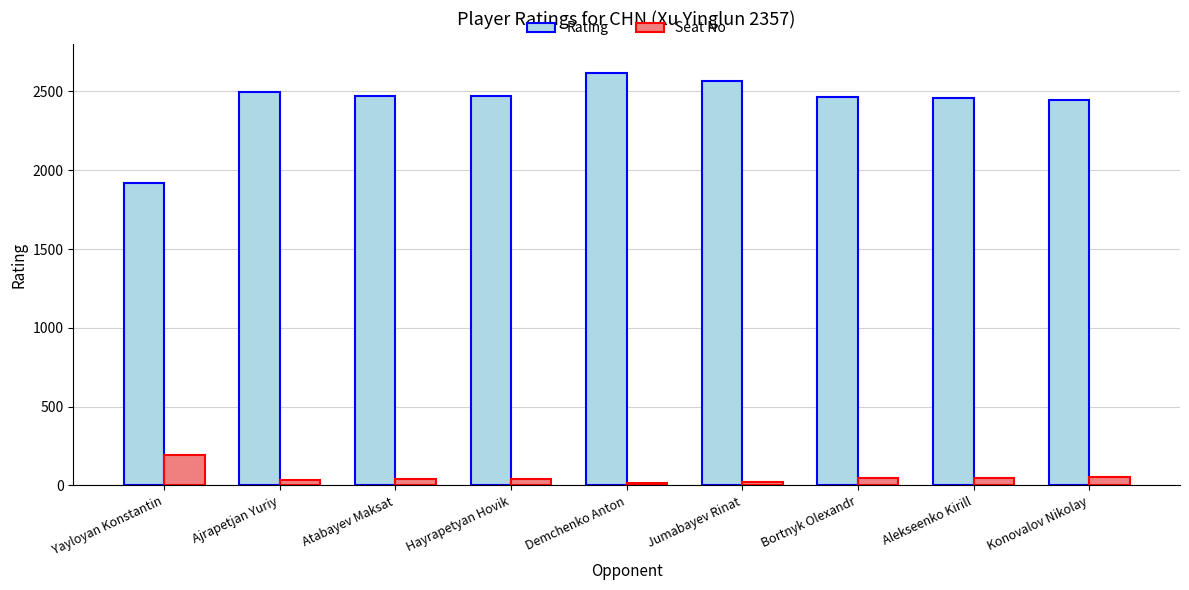

Which series has the largest total across all categories?

Rating